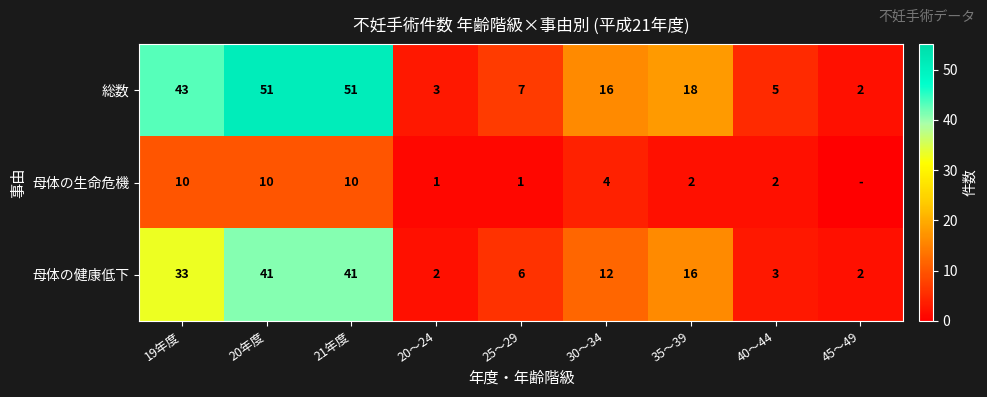

At 20～24, list the series in order from largest to smallest.

総数, 母体の健康低下, 母体の生命危機